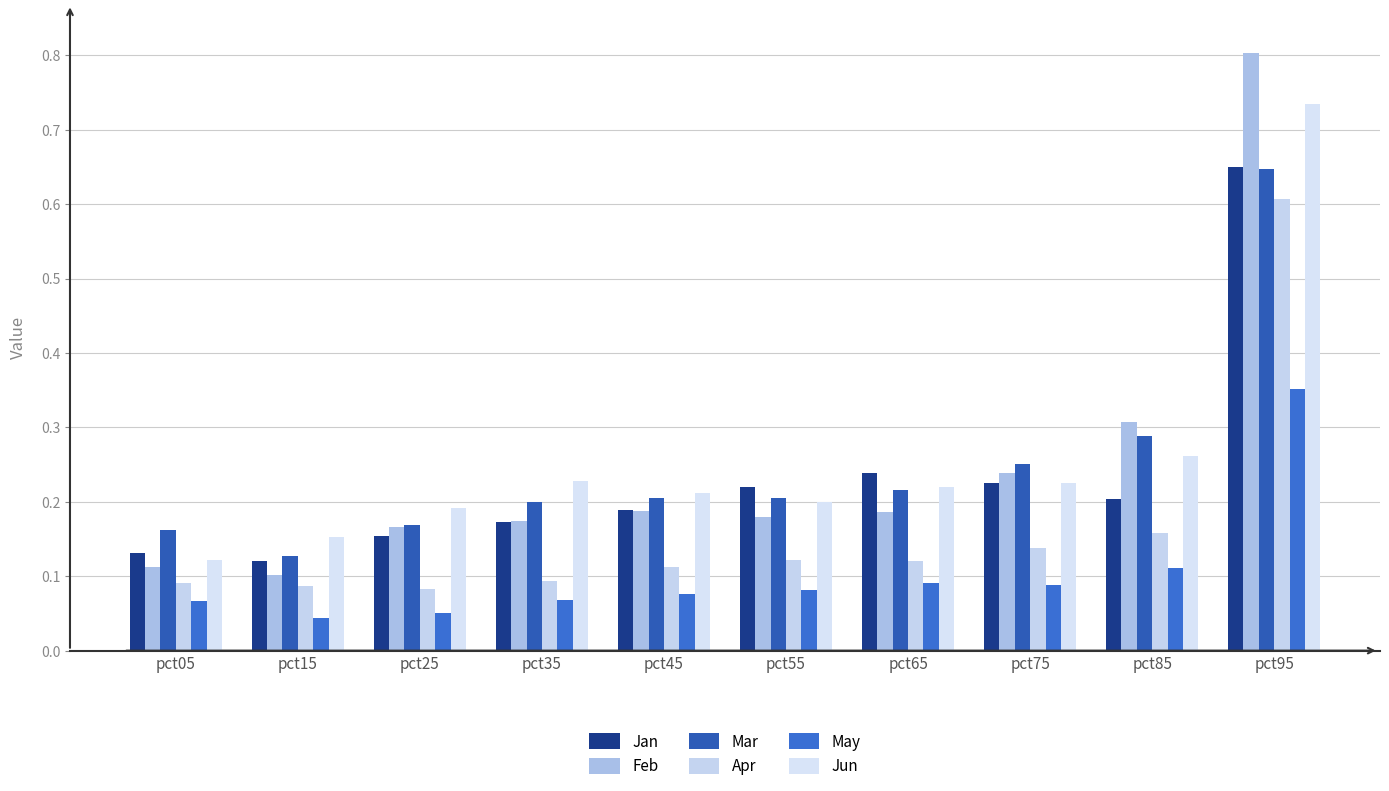

At which category does the chart reach its peak across all series?

pct95